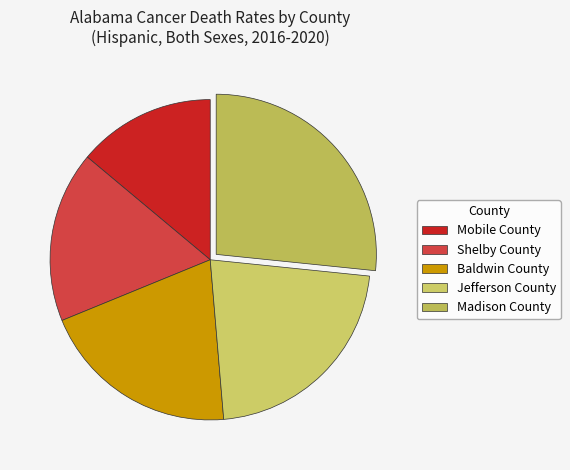

What is the ratio of the value at Mobile County to the value at Shelby County?

0.8